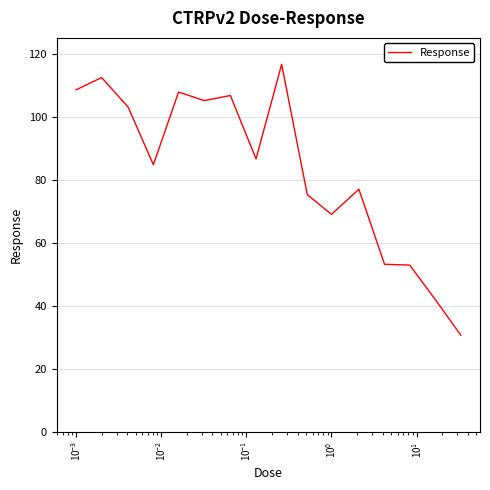

What is the maximum value shown in the chart?

116.6